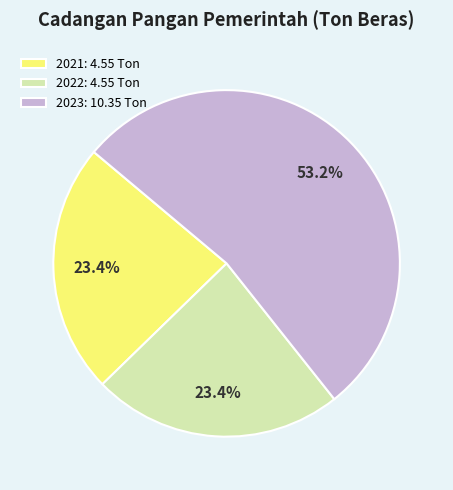

What is the total percentage of 2021 and 2023?

76.6%